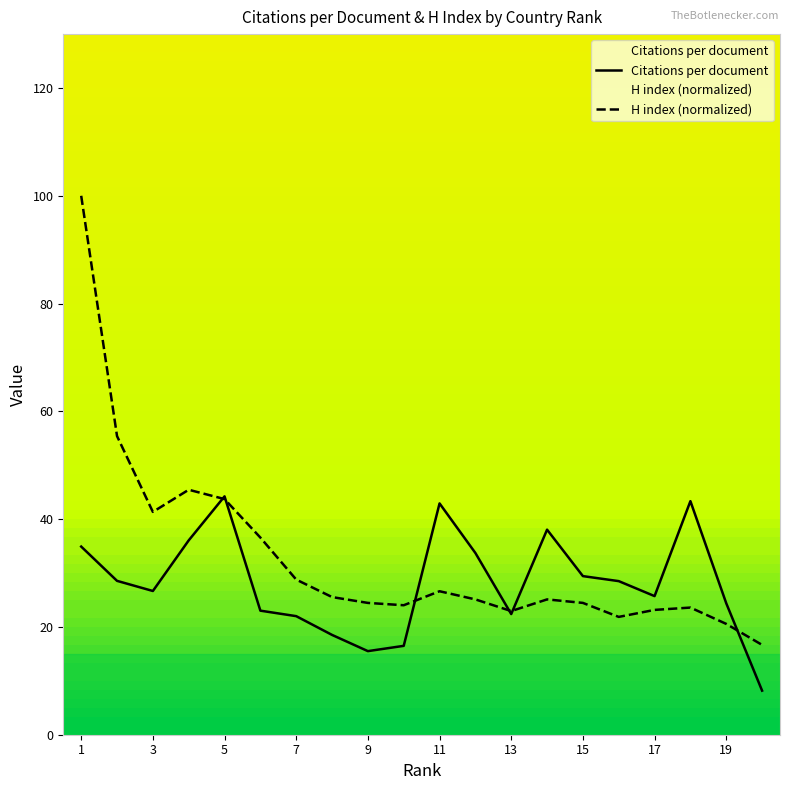

In H index, how many points are lower than both neighbors (excluding endpoints)?

4